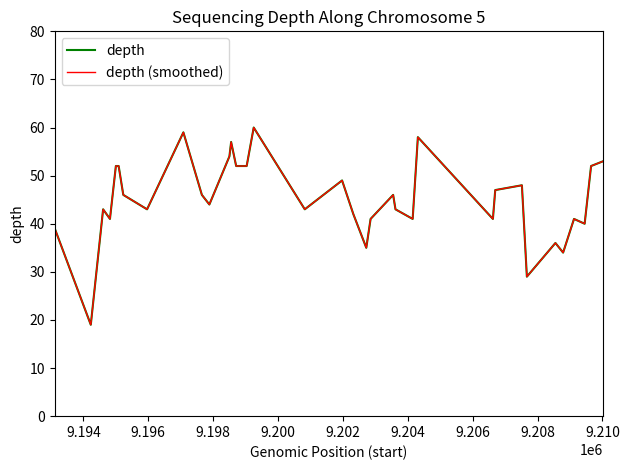

Does the chart display data point markers on the line(s)?

No